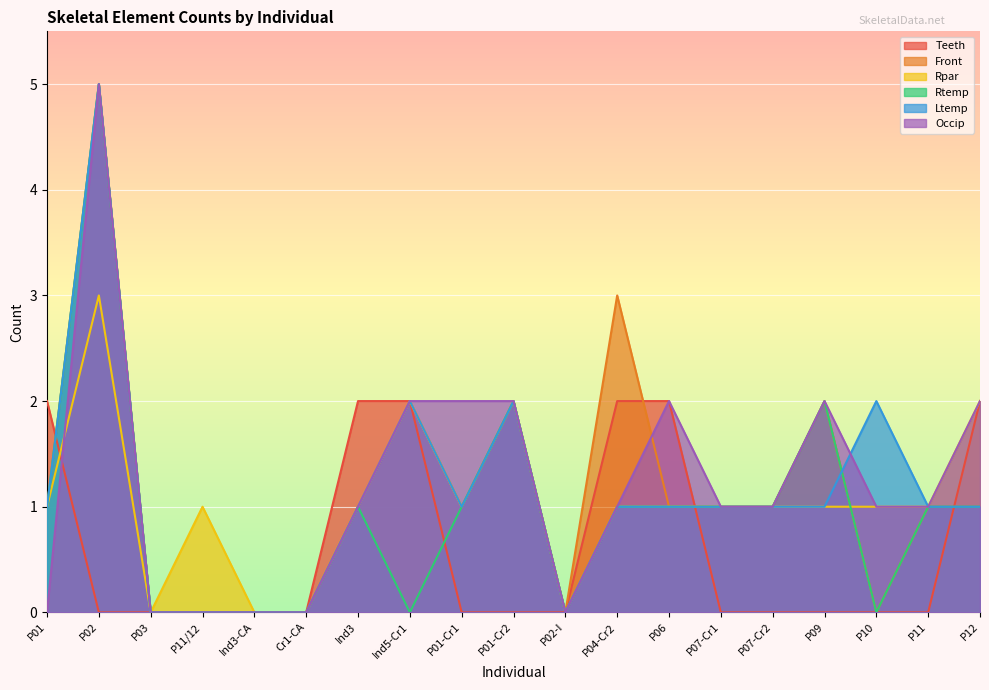

True or false: Teeth has more than 0 points higher than both neighbors.

False